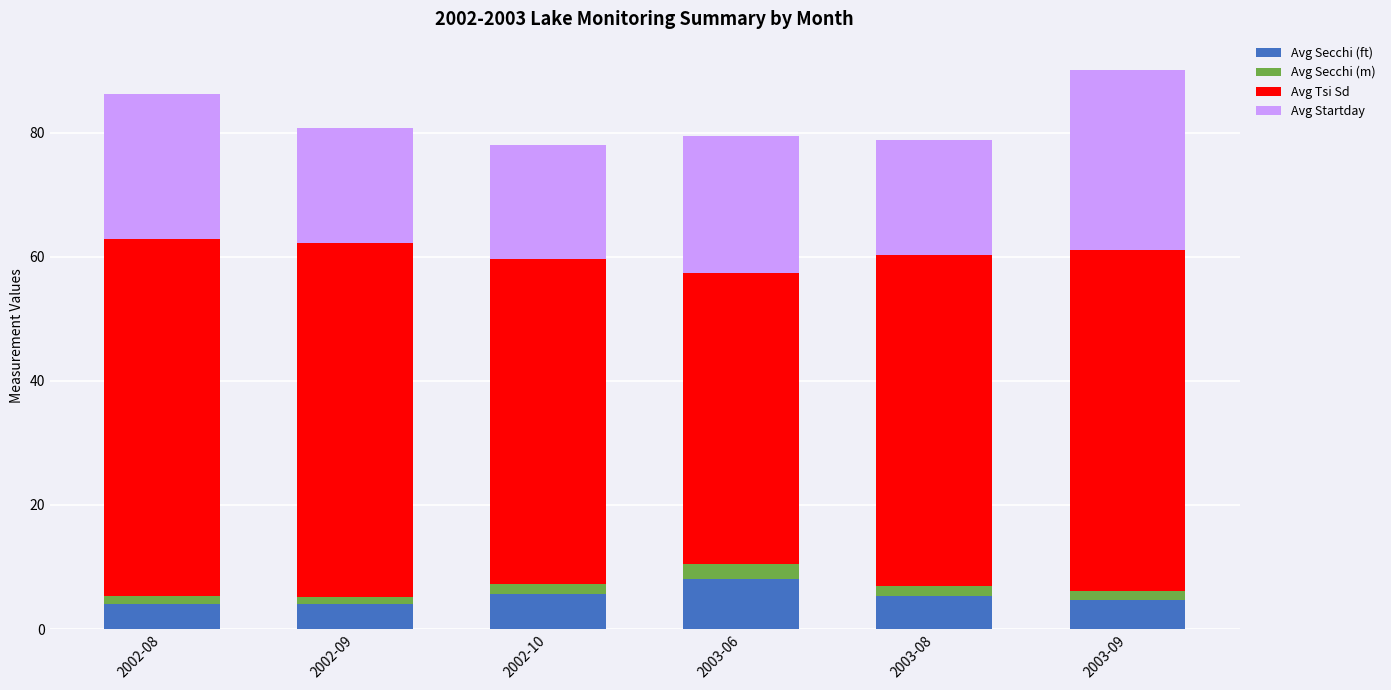

What is the total value across all series at 2003-06?

79.4